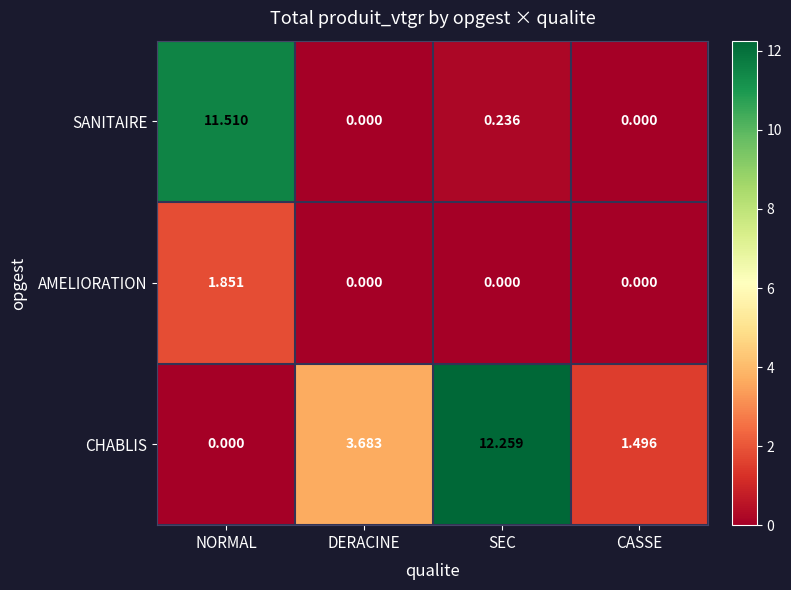

At which category is the sum across all series the highest?

NORMAL